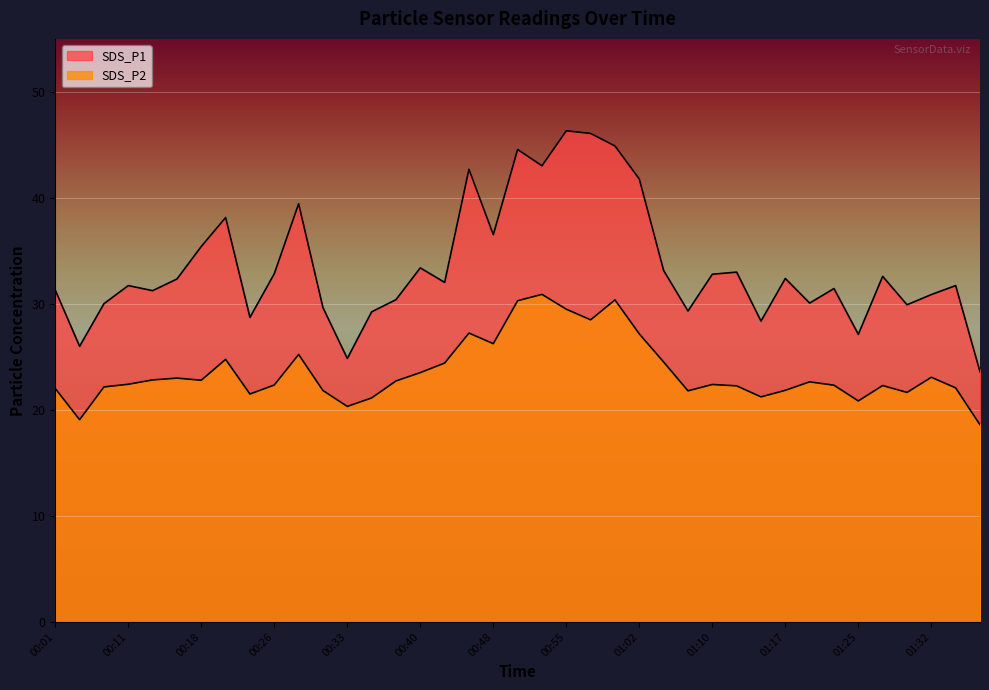

What is the label of the 25th point from the right?

00:38